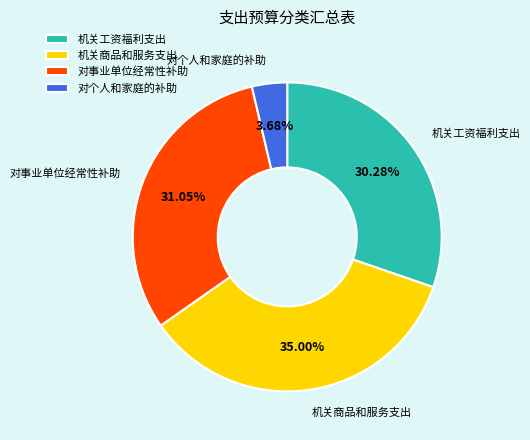

Which slice is the largest?

机关商品和服务支出